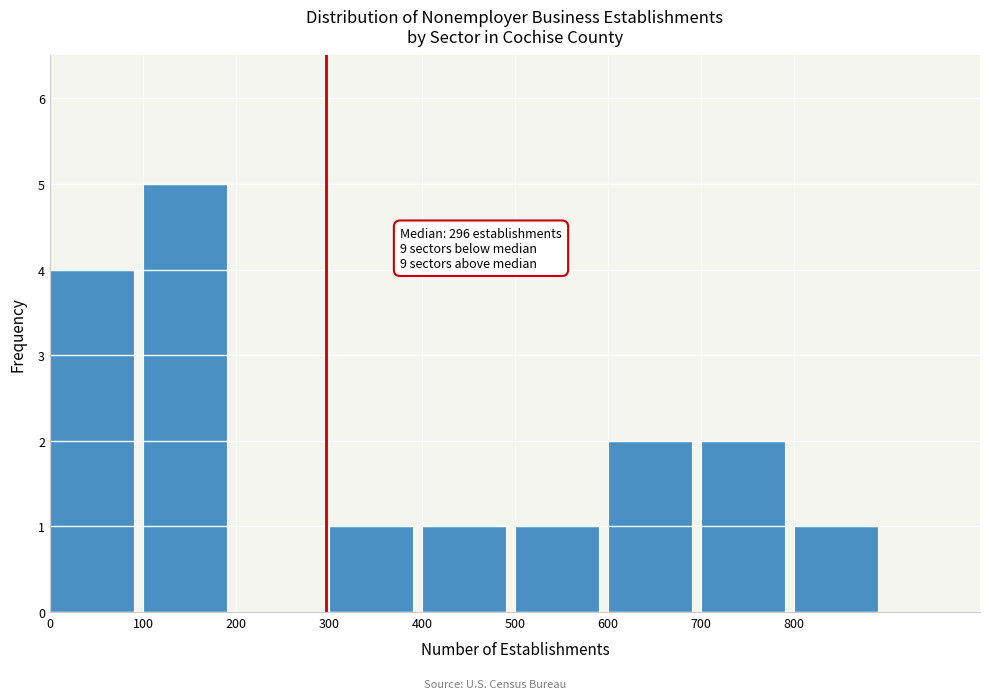

Which range on the x-axis has the tallest bar?

100 to 200